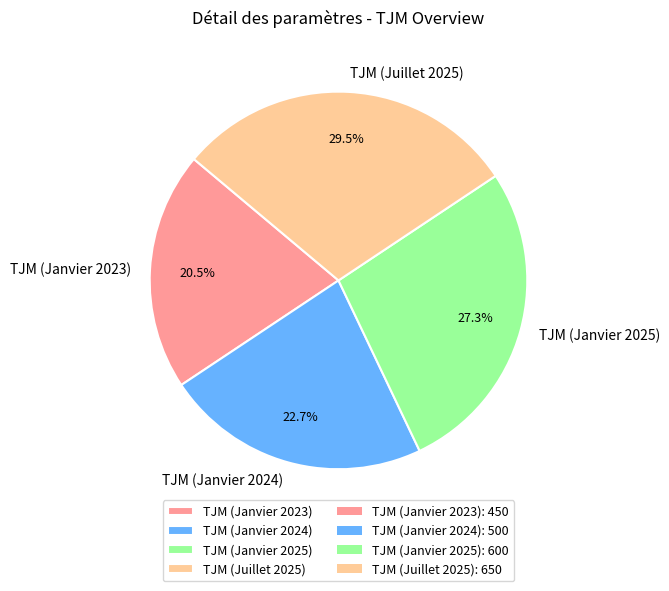

How much of the chart is everything except TJM (Janvier 2025)?

72.7%